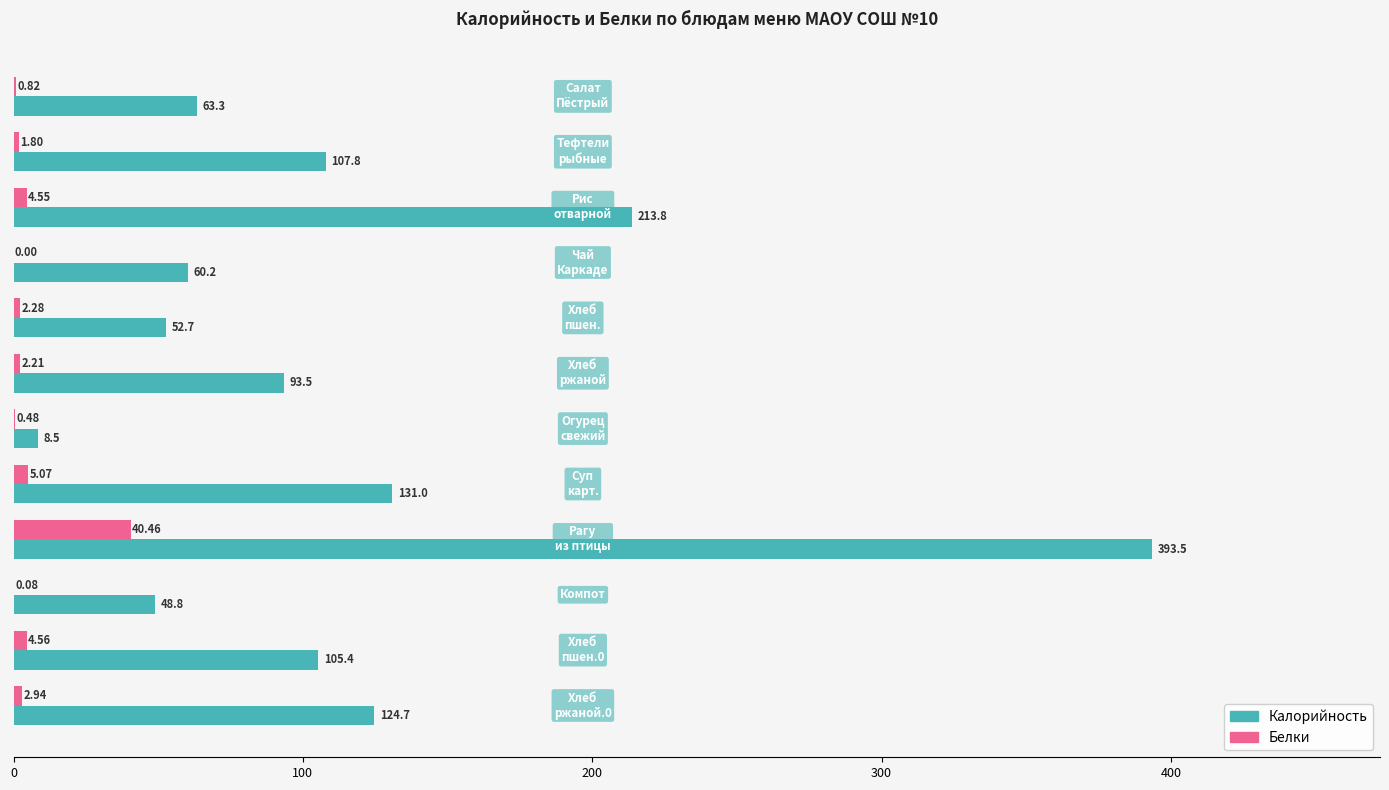

Which series has the largest total across all categories?

Калорийность